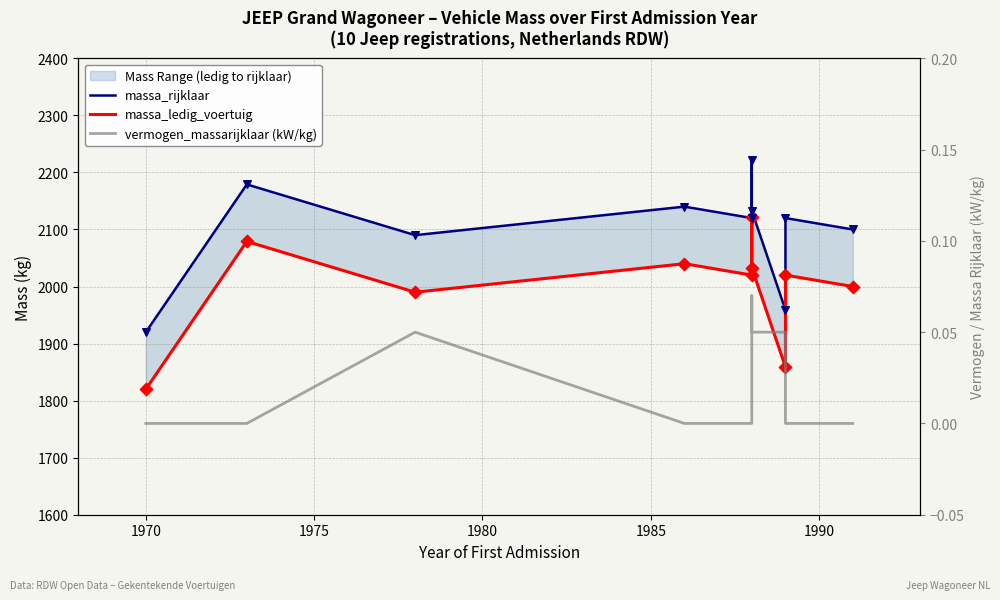

Which series contains the lowest Y value?

vermogen_massarijklaar (kW/kg)